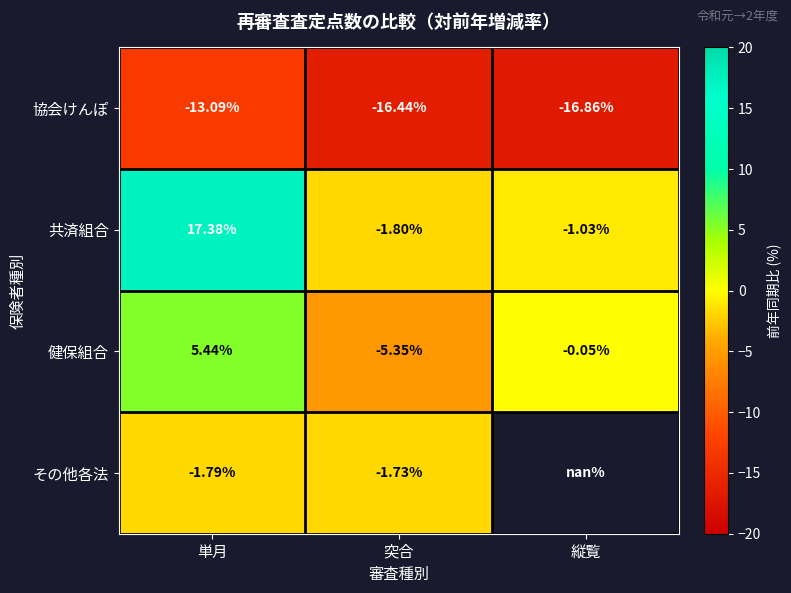

List the labels in order of 健保組合 value, largest first.

単月, 縦覧, 突合